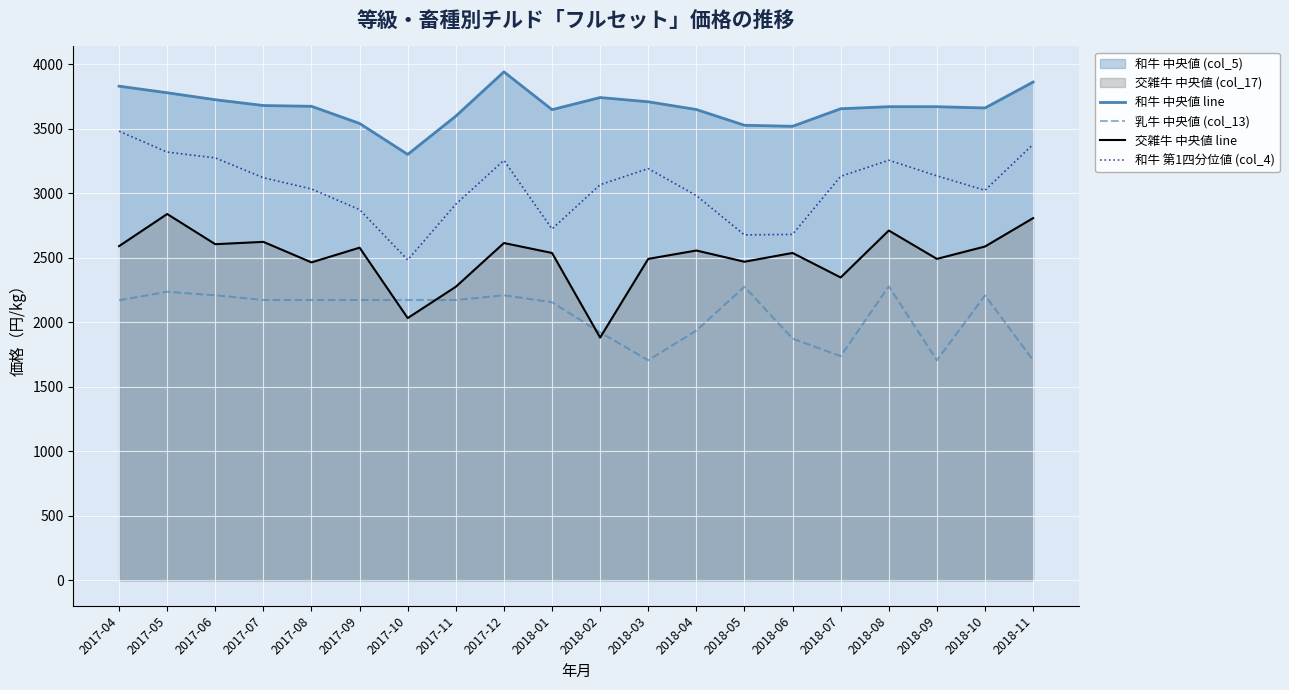

At which category is the sum across all series the highest?

2017-05